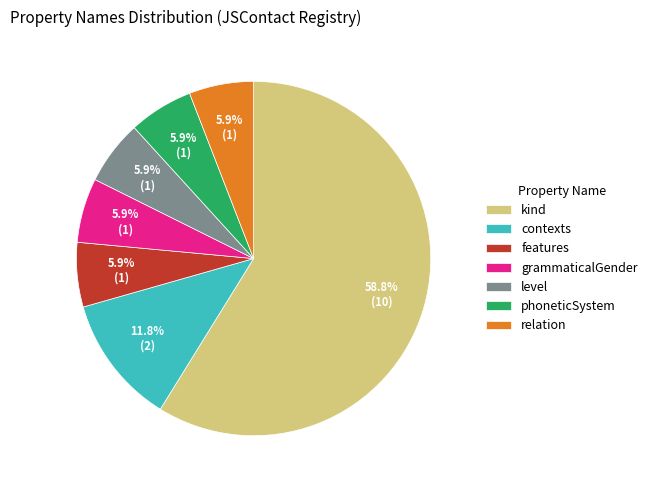

Is the sum of relation and grammaticalGender greater than half?

No